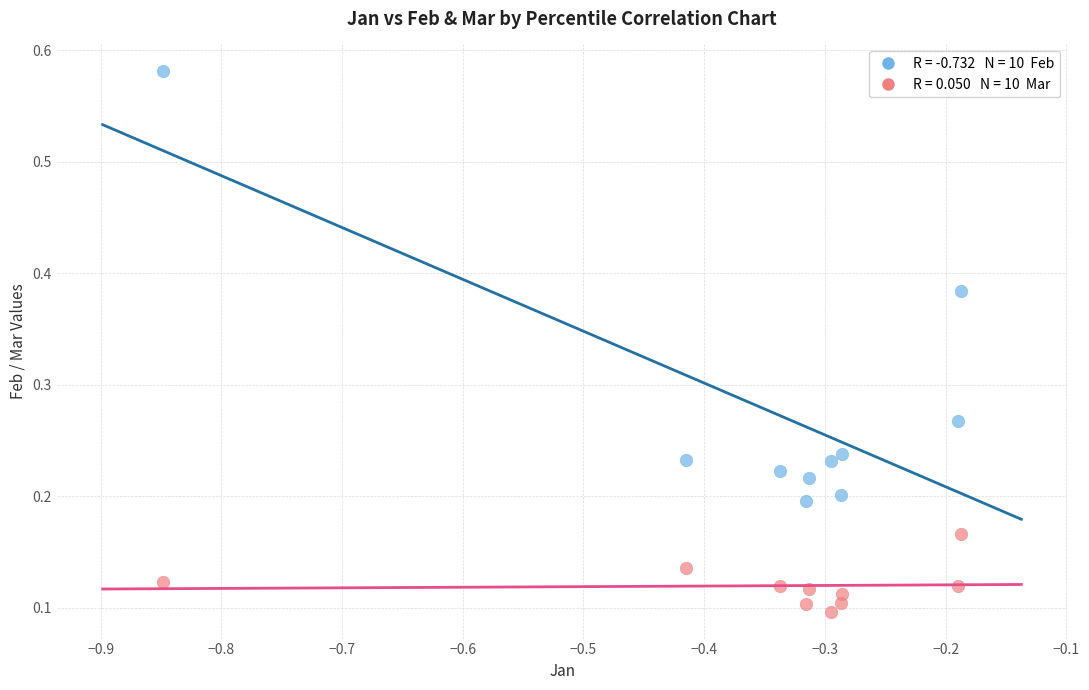

Across all data points, what is the range of X values (max minus min)?

0.7